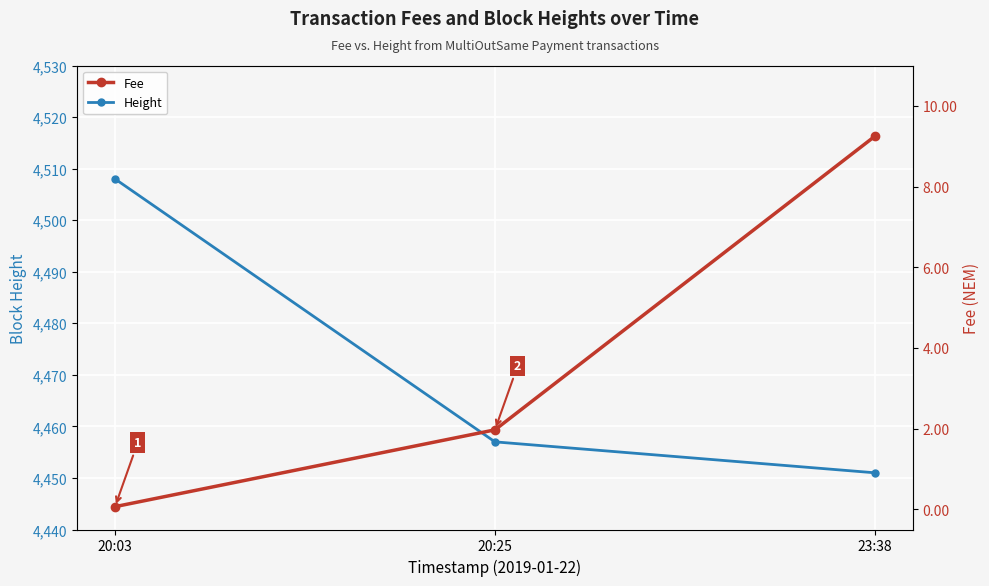

Reading right to left, what are all the values shown in this chart?

Height: 4451.0	4457.0	4508.0
Fee: 9.2	2.0	0.1